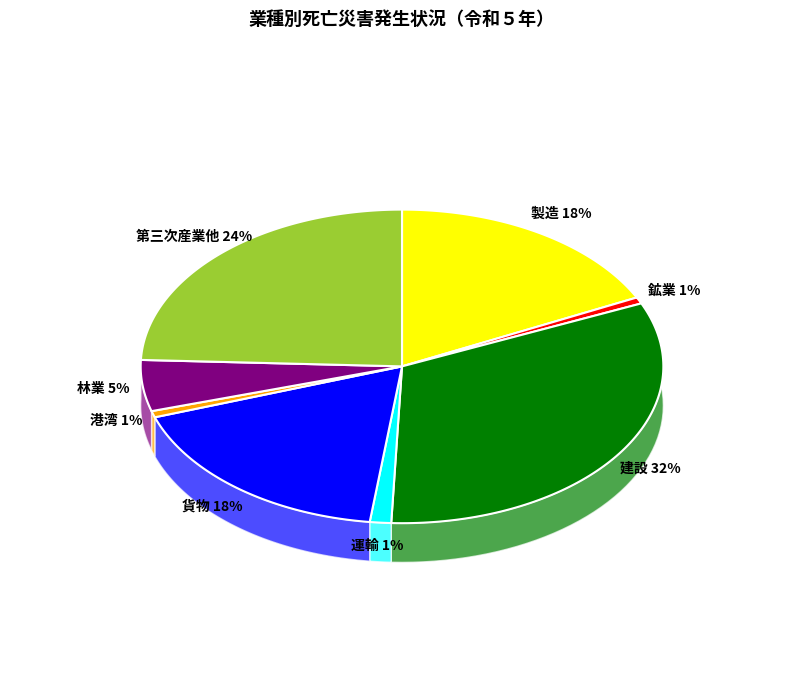

Approximately how many times larger is the value at 第三次産業他 compared to 運輸?

18.5